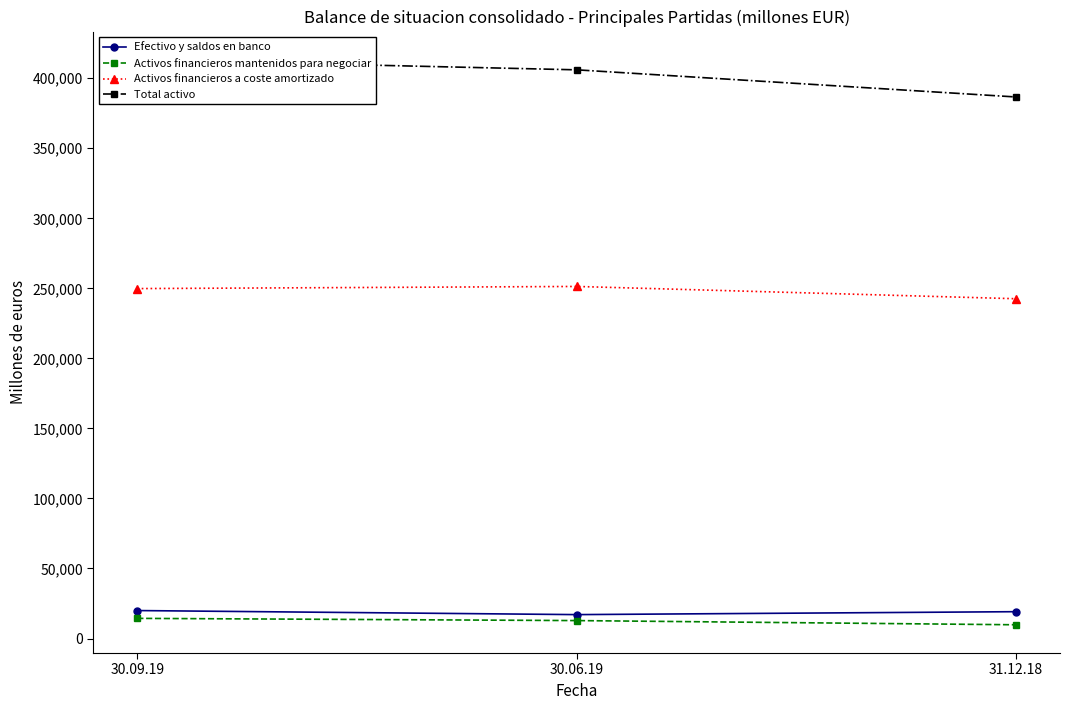

Reading left to right, list all the values displayed in this chart.

Efectivo y saldos en banco: 30.09.19=19965	30.06.19=17067	31.12.18=19158
Activos financieros mantenidos para negociar: 30.09.19=14392	30.06.19=12806	31.12.18=9810
Activos financieros a coste amortizado: 30.09.19=249829	30.06.19=251348	31.12.18=242582
Total activo: 30.09.19=413165	30.06.19=406007	31.12.18=386622